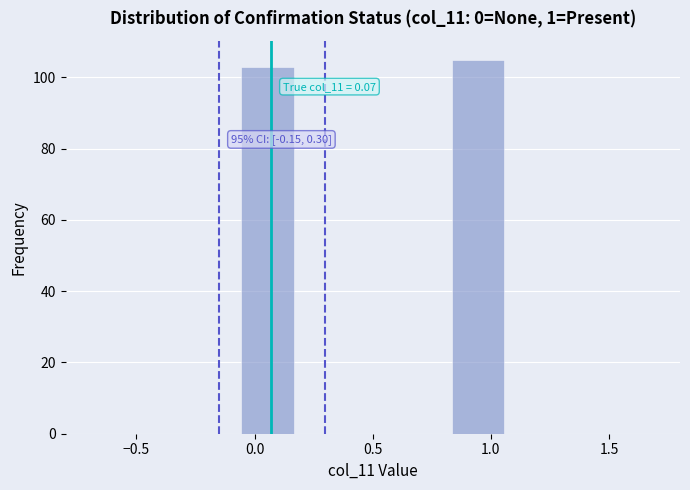

Over which range of the x-axis is the bar tallest?

0.85 to 1.05